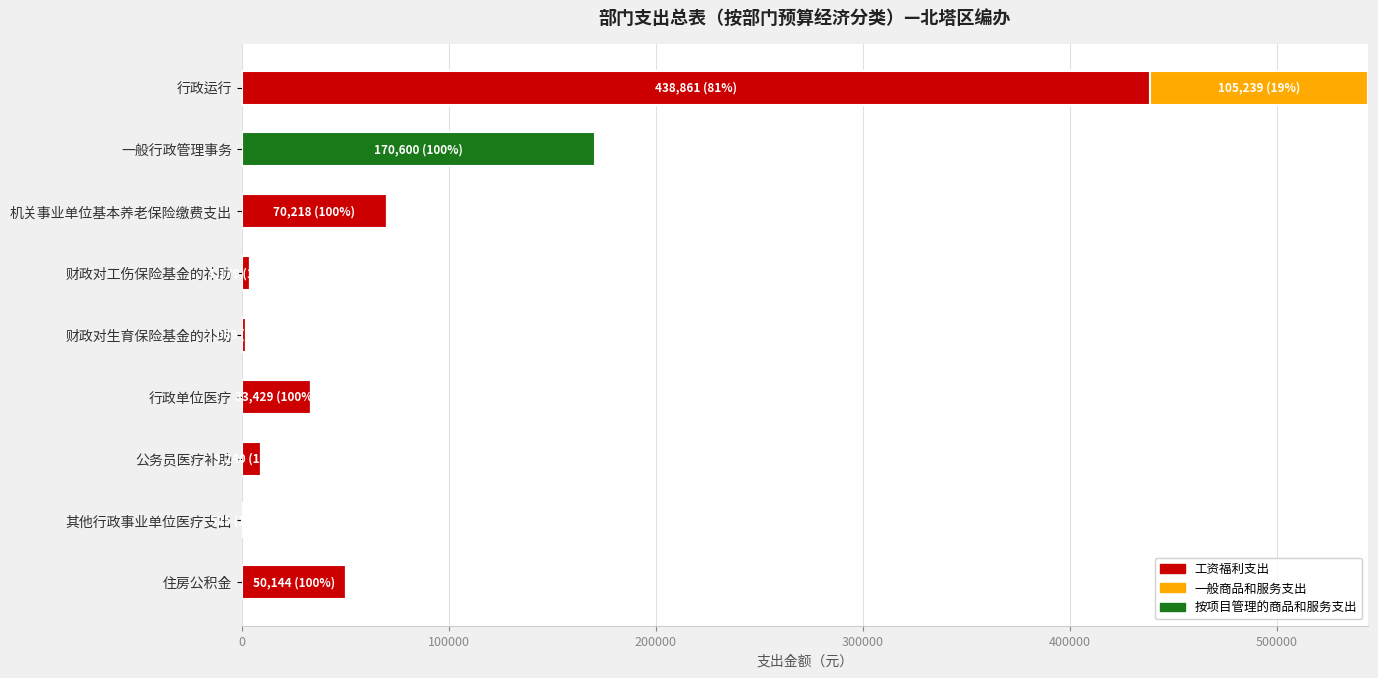

Is it true that 工资福利支出 equals 438861 at 行政运行?

True